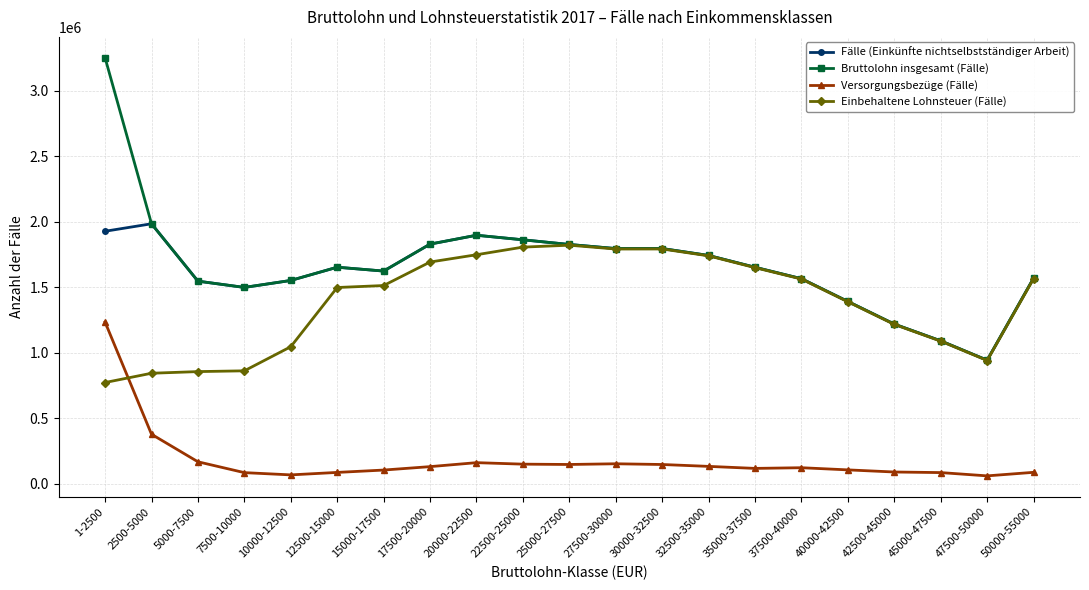

The value of Bruttolohn insgesamt (Fälle) at 5000-7500 is 638207. True or false?

False